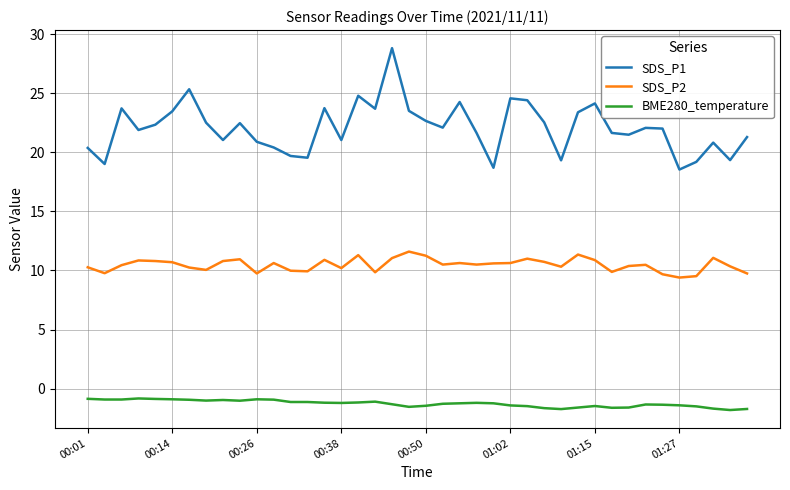

List the series in order of their overall mean, highest first.

SDS_P1, SDS_P2, BME280_temperature